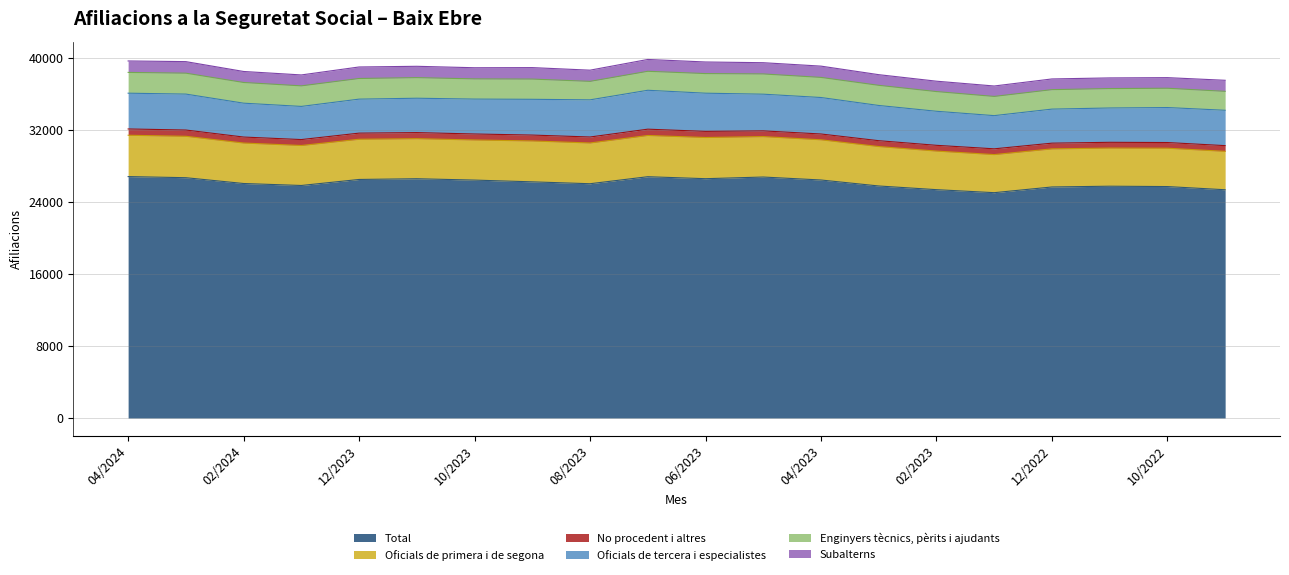

What is the label of the 14th point from the left?

03/2023